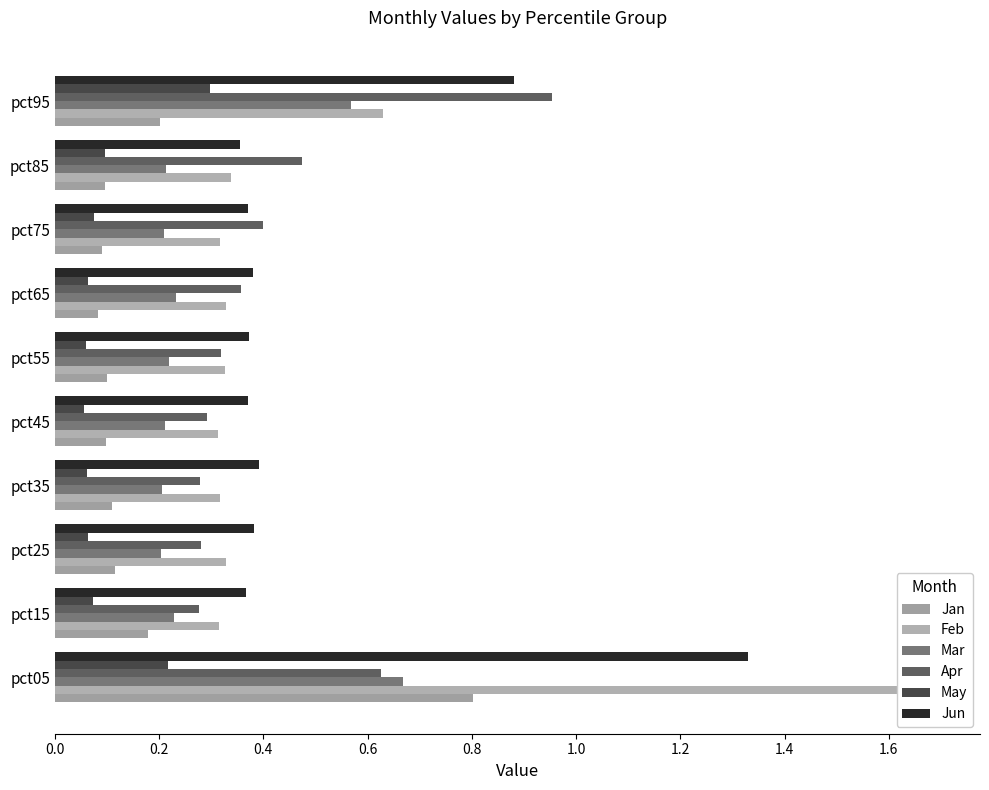

What are all the series names shown in the legend?

Jan, Feb, Mar, Apr, May, Jun